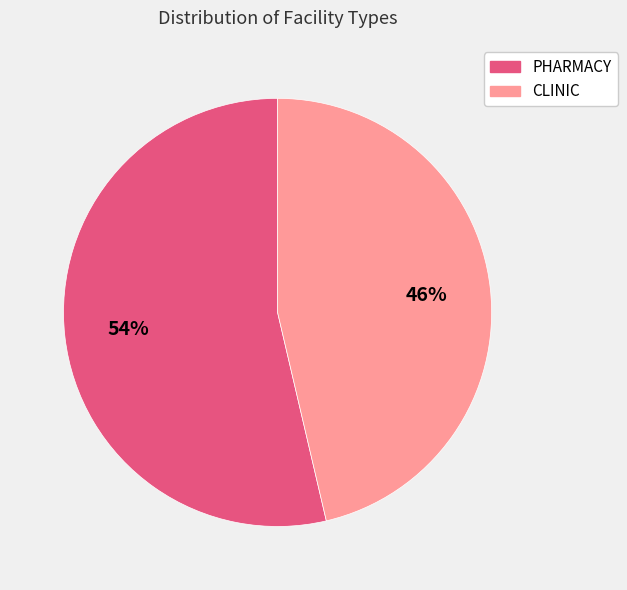

Which category has the smallest portion of the pie?

CLINIC